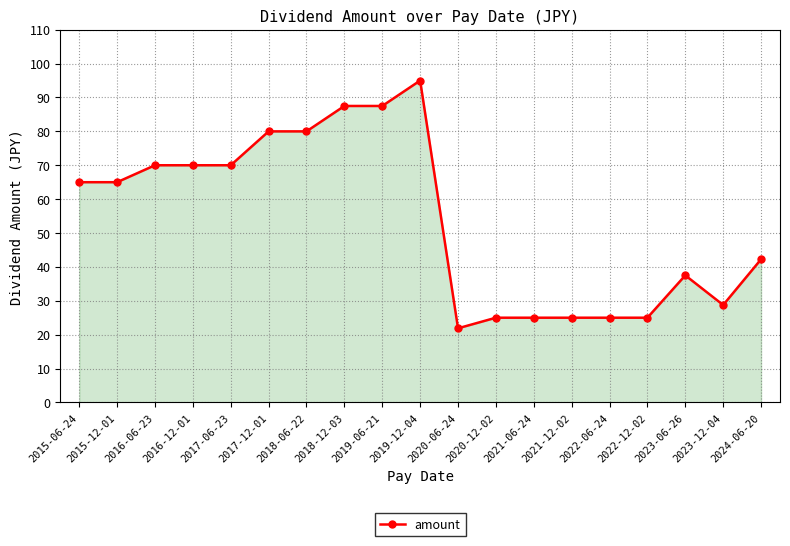

How many data points does each series have?

19